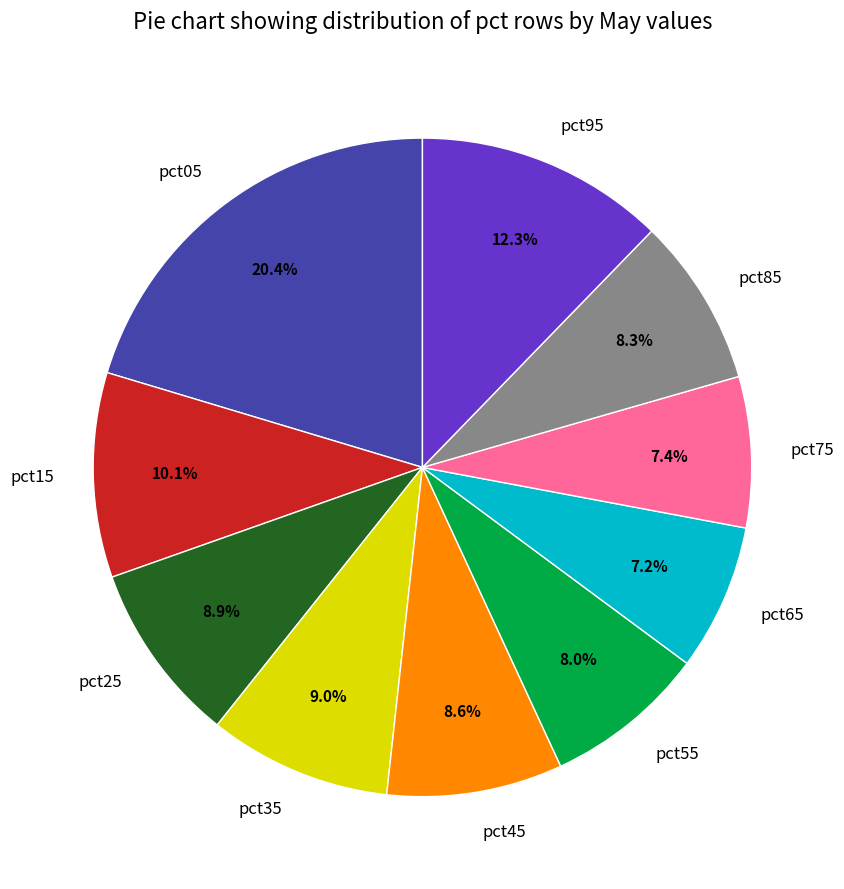

How many segments does this pie chart have?

10